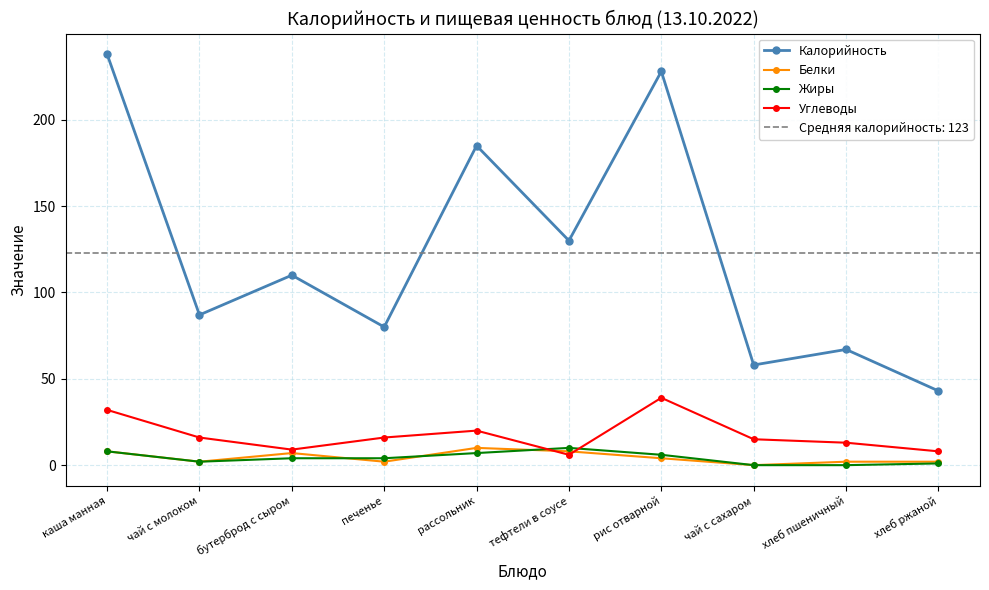

True or false: Белки and Жиры intersect in this chart.

True